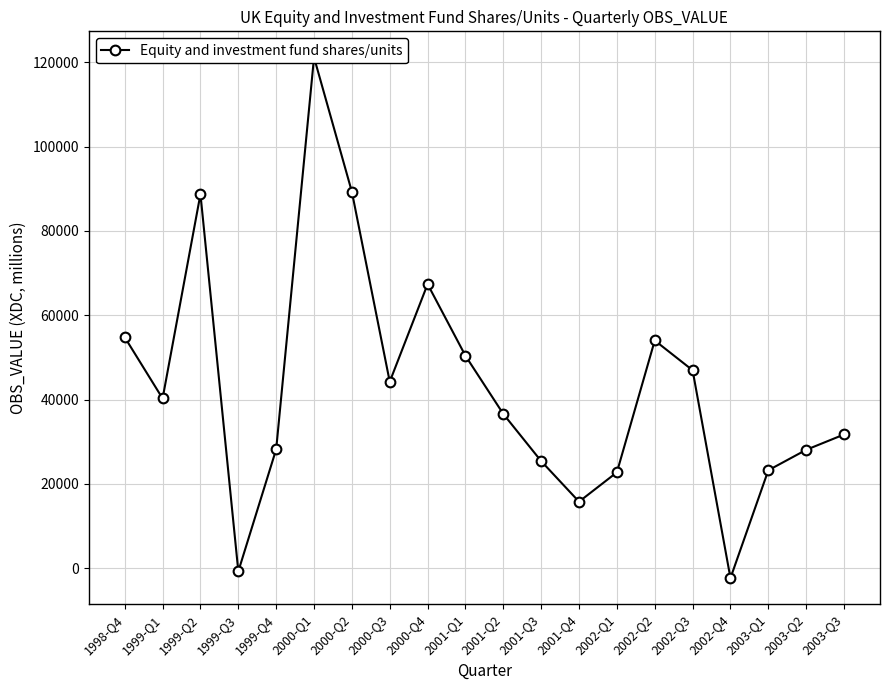

Between 2000-Q2 and 2002-Q4, which is larger?

2000-Q2